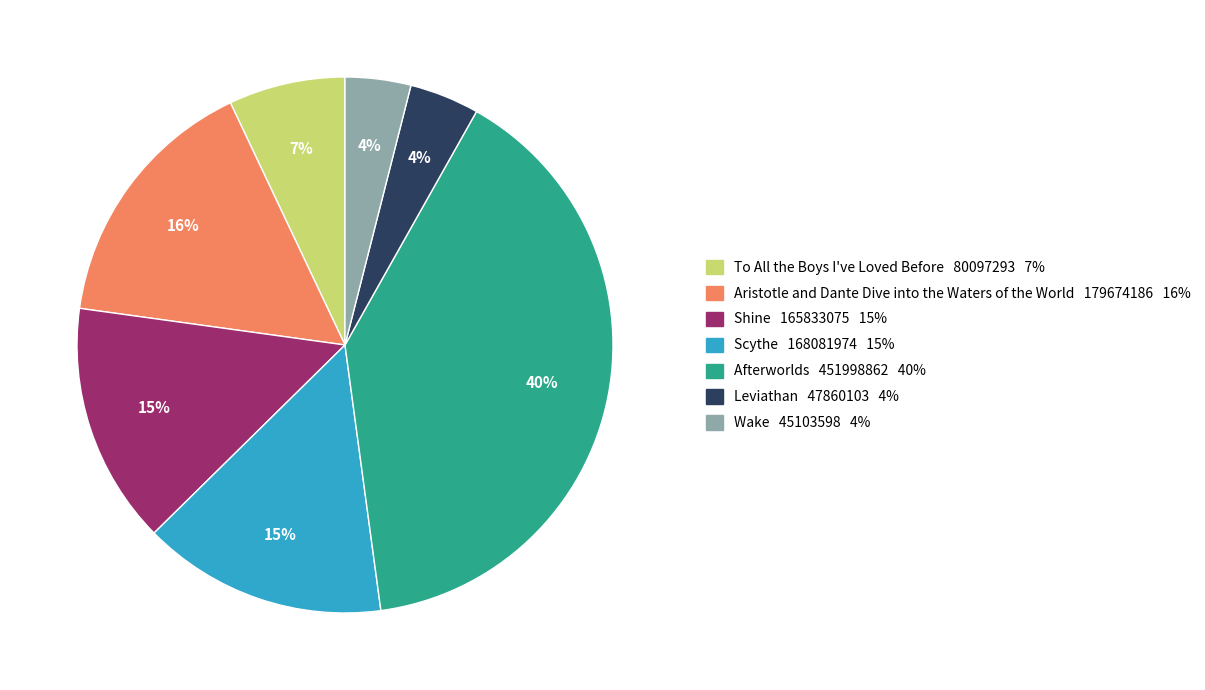

The Shine slice represents 15% of the pie. True or false?

True